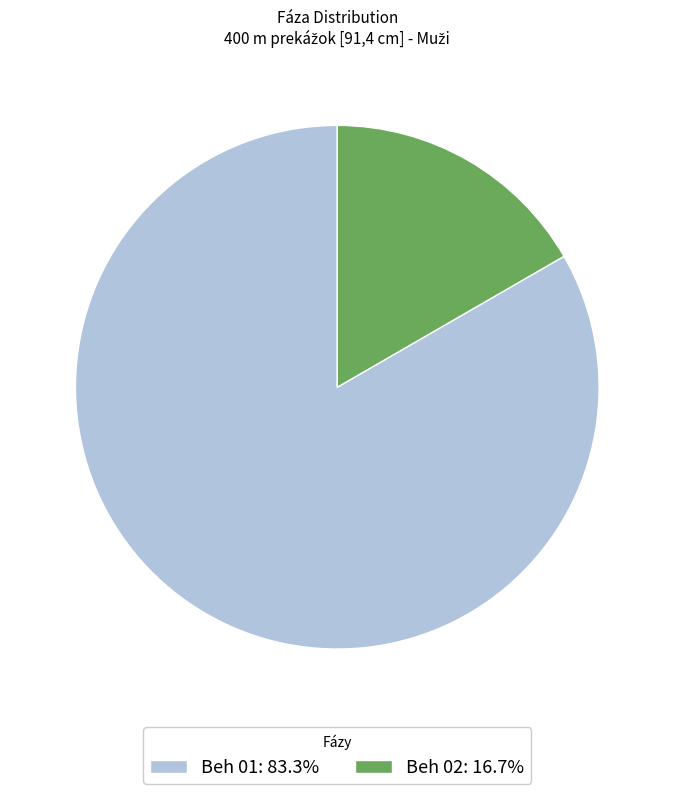

Count the number of slices in the pie.

2